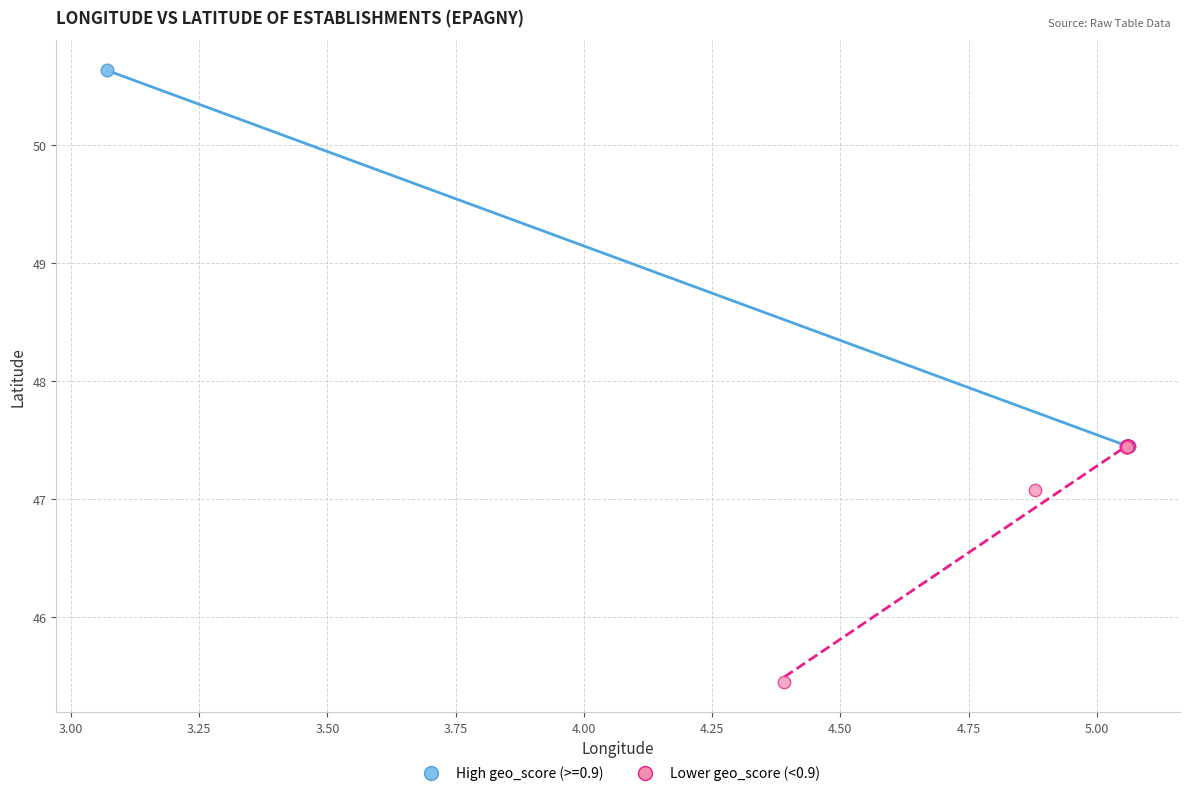

Which series contains the highest Y value?

High geo_score (>=0.9)